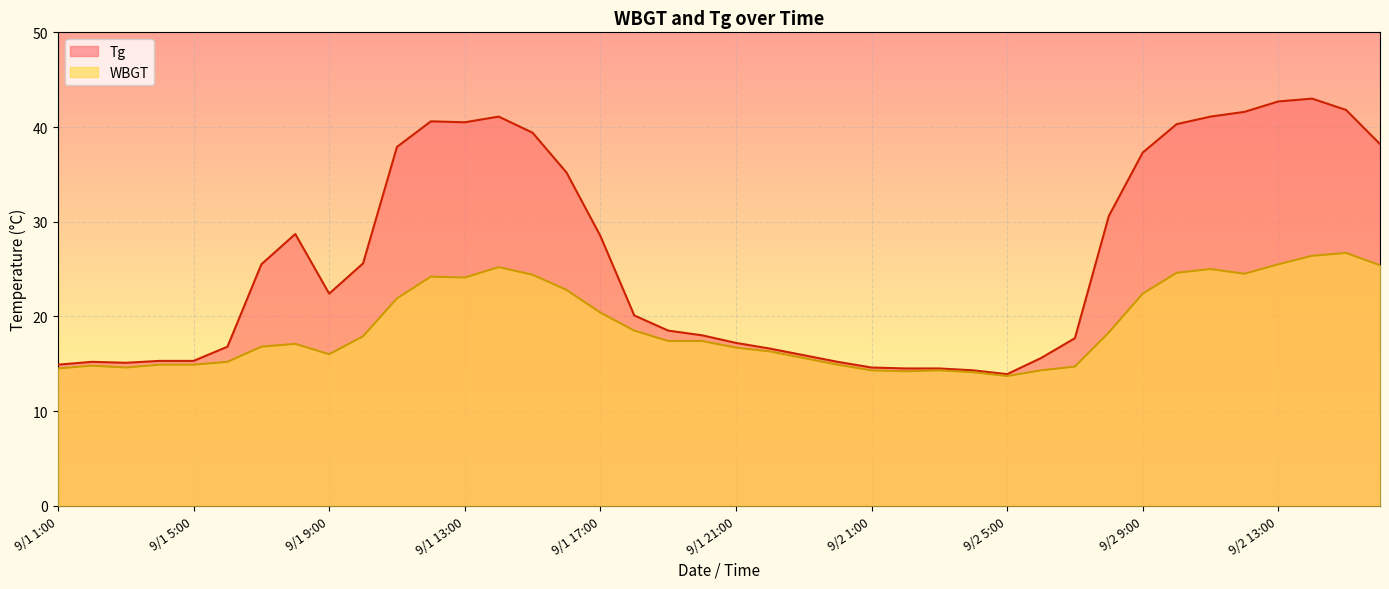

What is the label of the 30th point from the right?

9/1 11:00